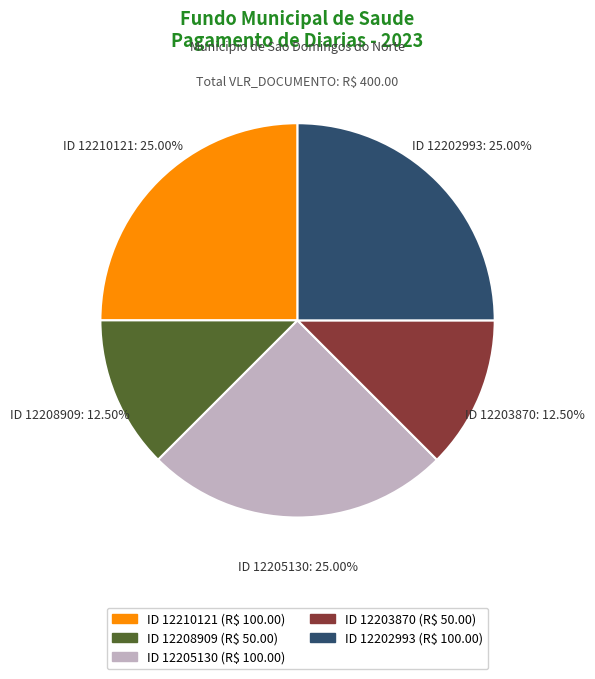

Combined, do ID 12205130 and ID 12203870 account for over 50%?

No